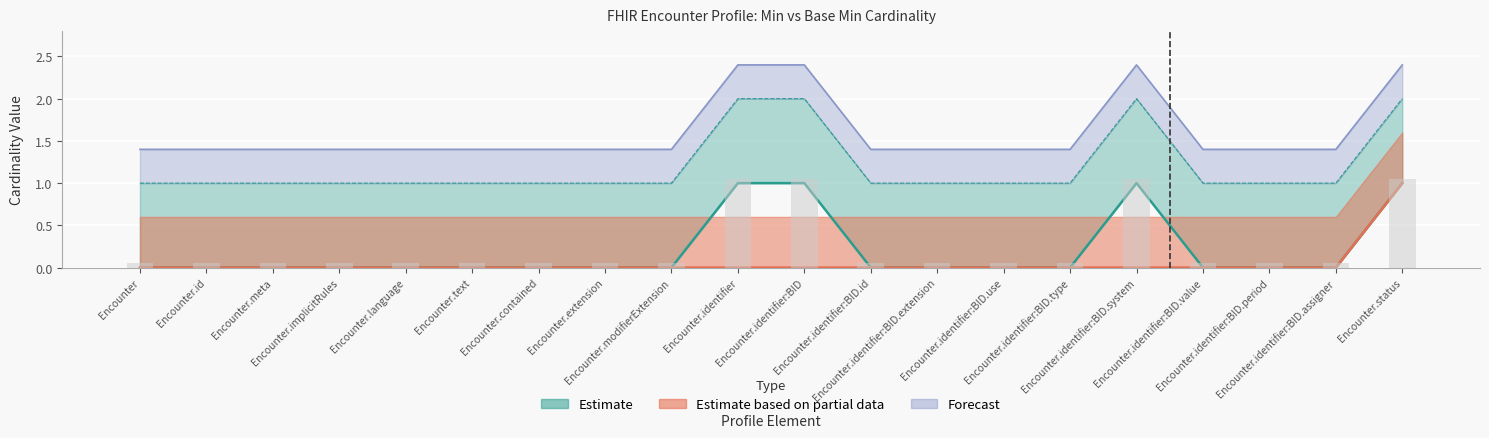

How many Base Min values are between 0 and 1?

20